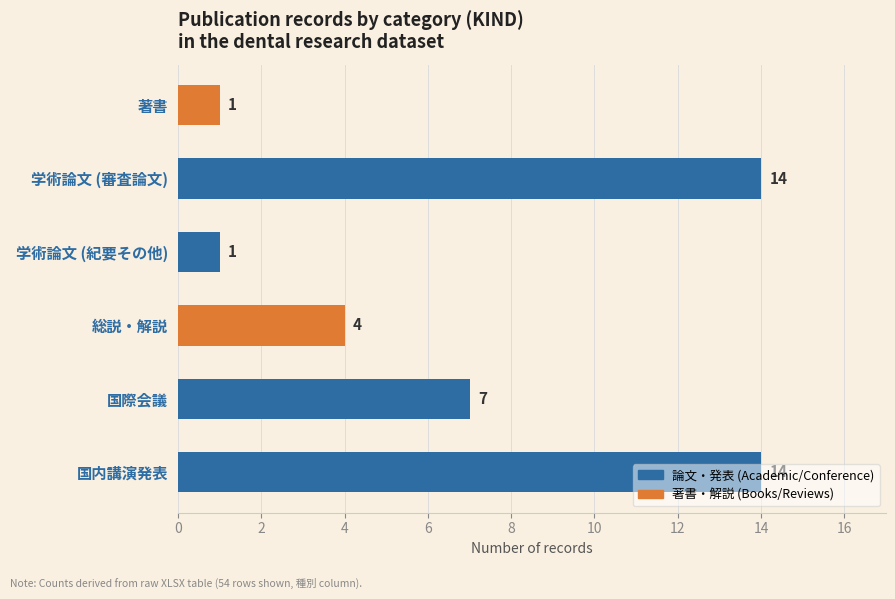

The value at 国内講演発表 is 22. True or false?

False